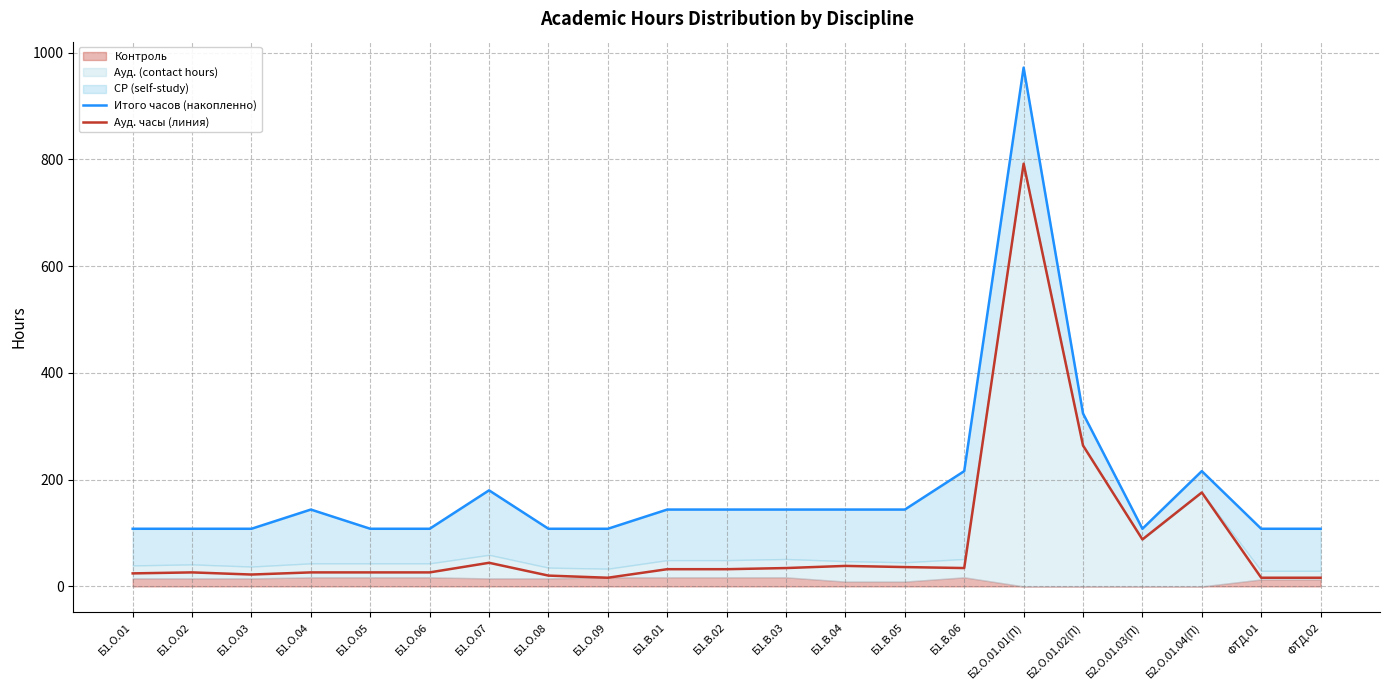

True or false: Ауд. часы (линия) and Итого часов (накопленно) intersect in this chart.

False